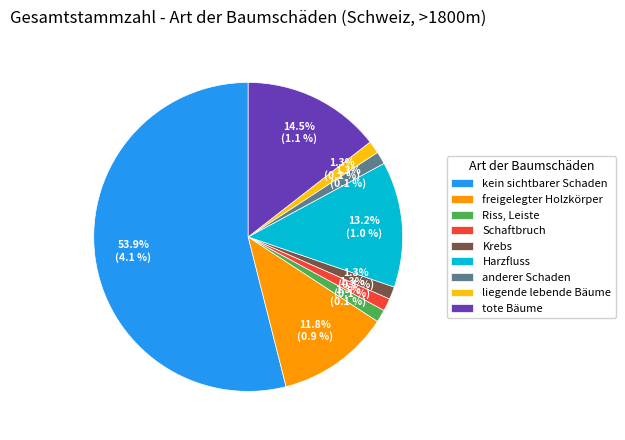

Count the number of slices in the pie.

9